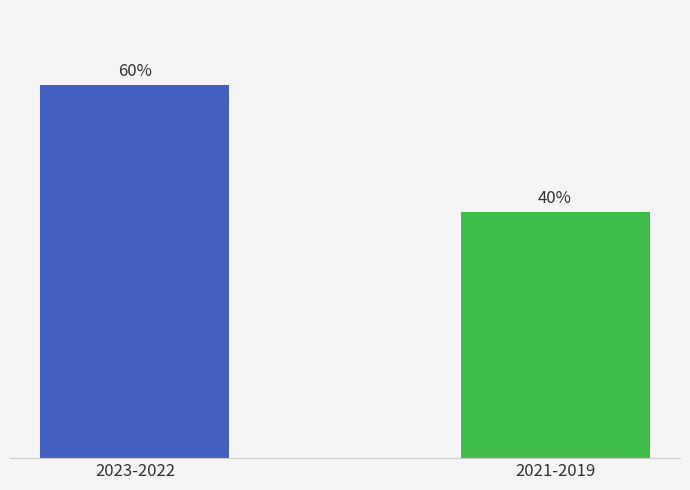

What is the label of the 1st bar from the right?

2021-2019